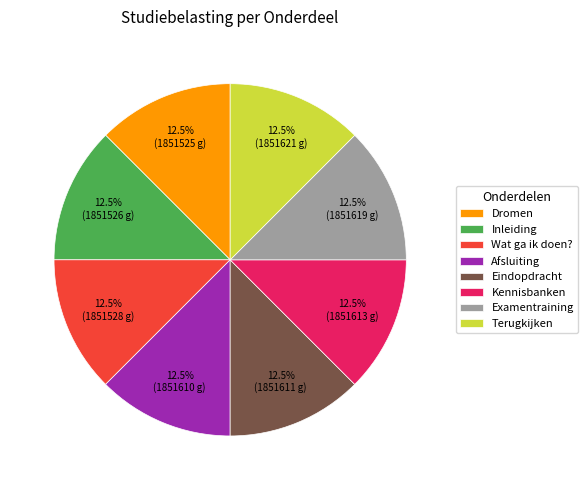

What is the ratio of the value at Kennisbanken to the value at Afsluiting?

1.0